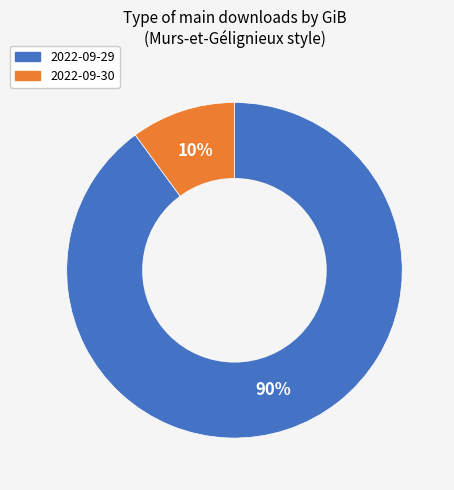

Does 2022-09-29 account for over 50% of the chart?

Yes